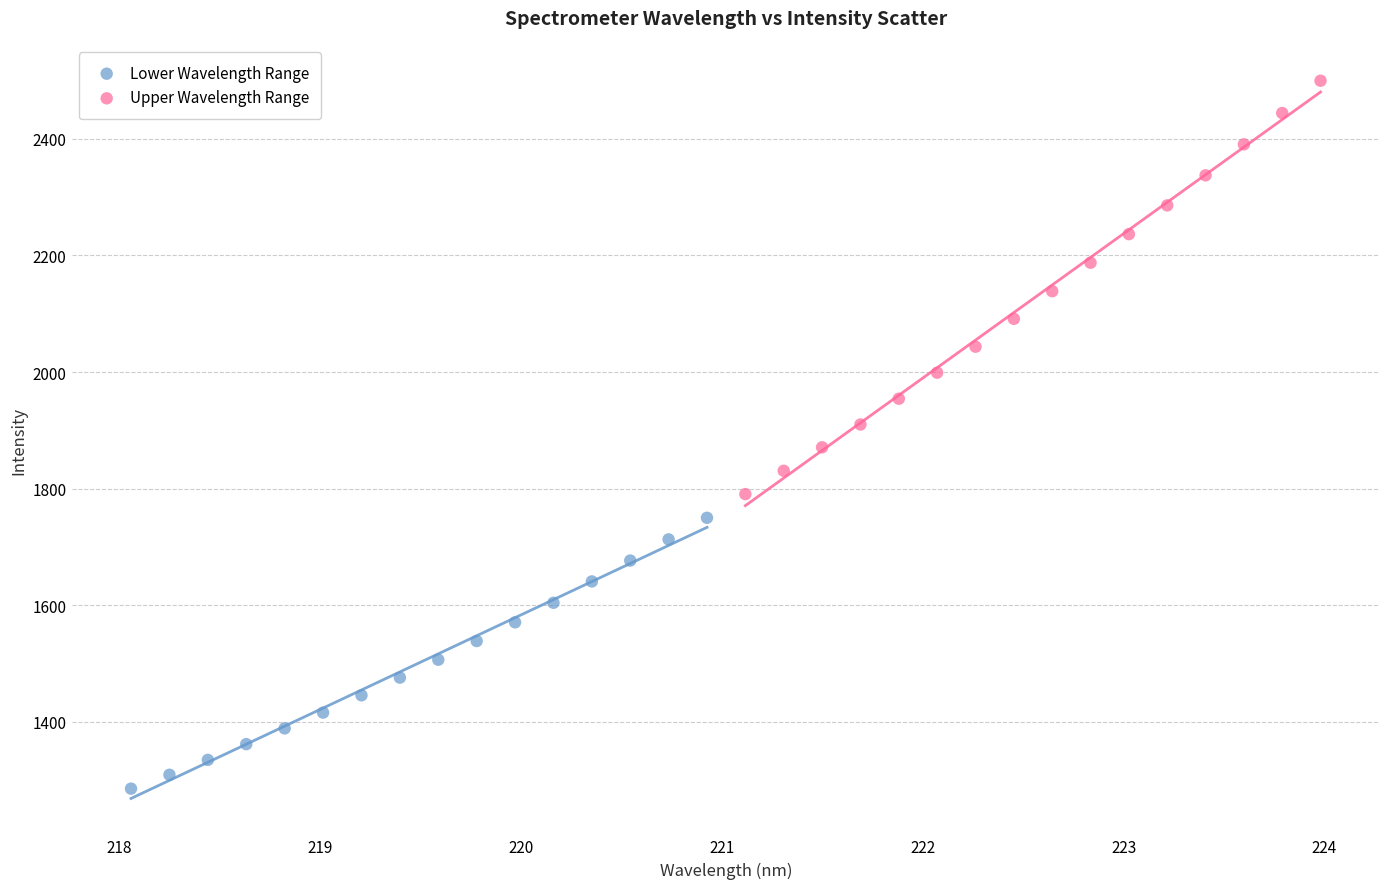

What are all the series names shown in the legend?

Lower Wavelength Range, Upper Wavelength Range